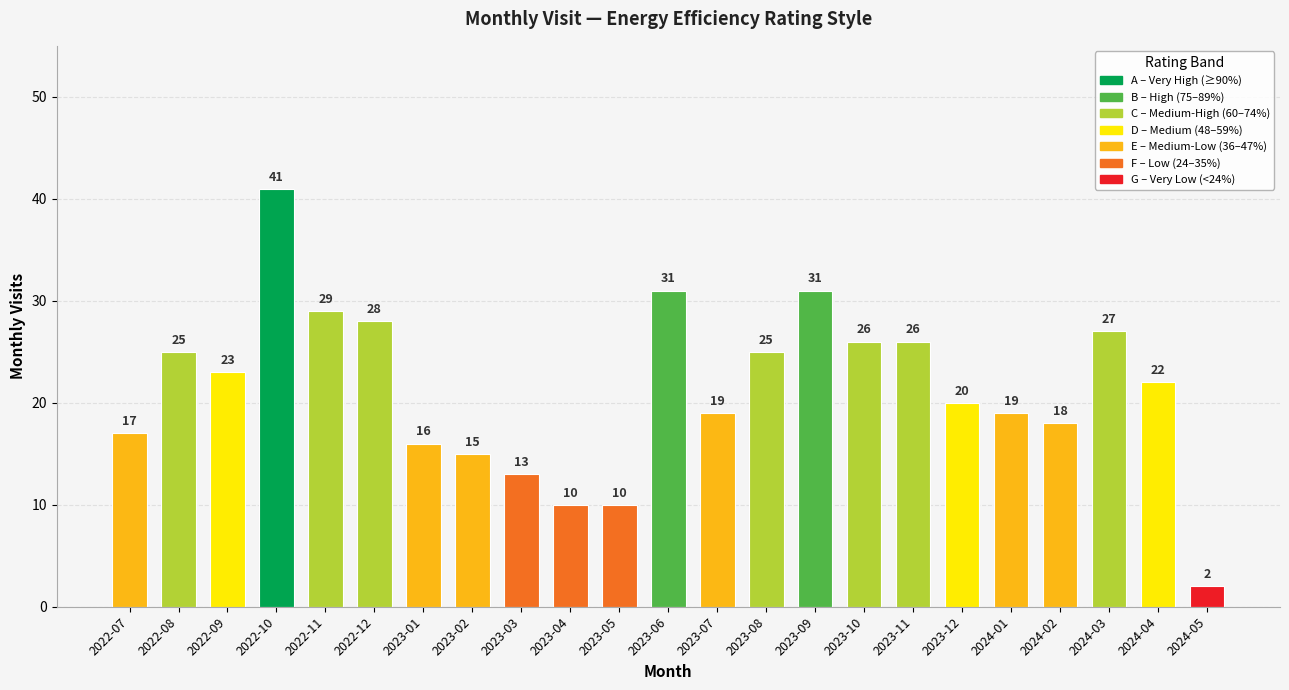

Does the chart contain any negative values?

No